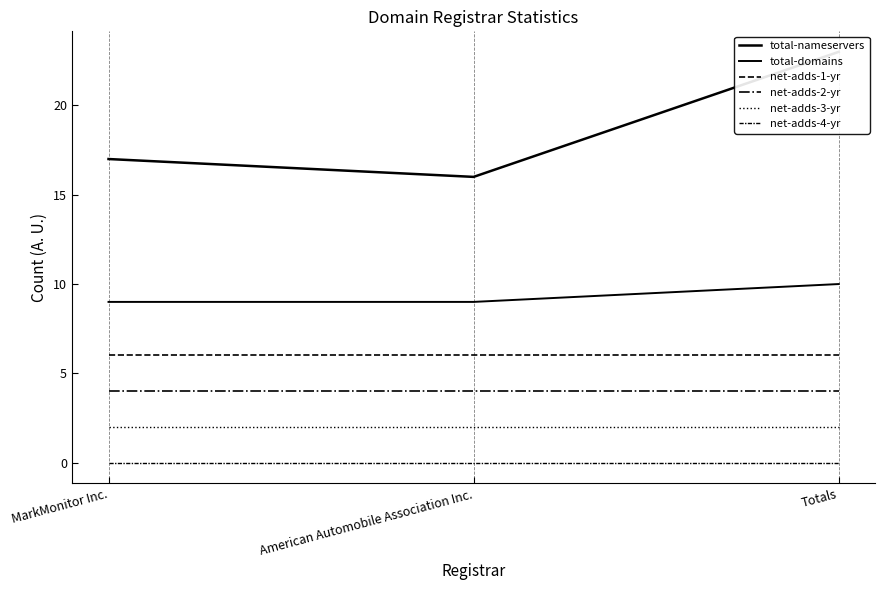

Which series has the largest range (max minus min)?

total-nameservers